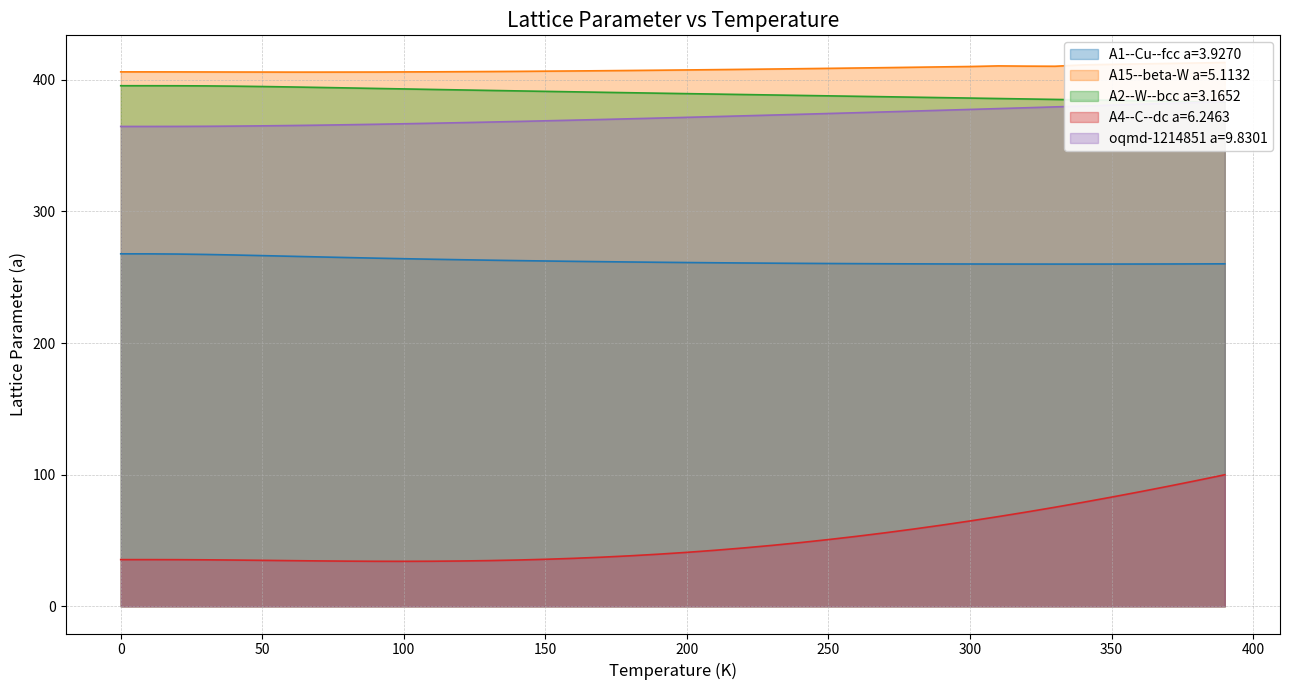

True or false: A4--C--dc a=6.2463 and A2--W--bcc a=3.1652 intersect in this chart.

False